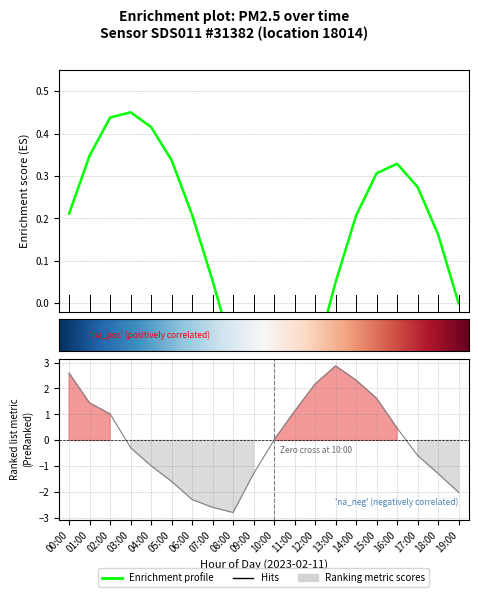

What is the sum of the values at 17:00 and 09:00?

-1.9